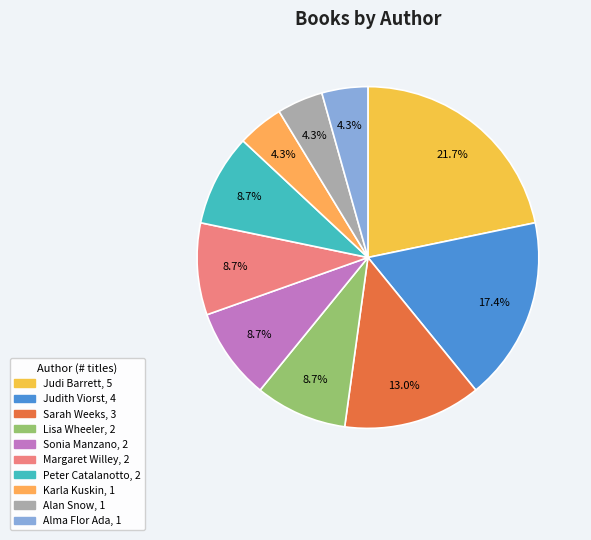

How many slices are in this pie chart?

10